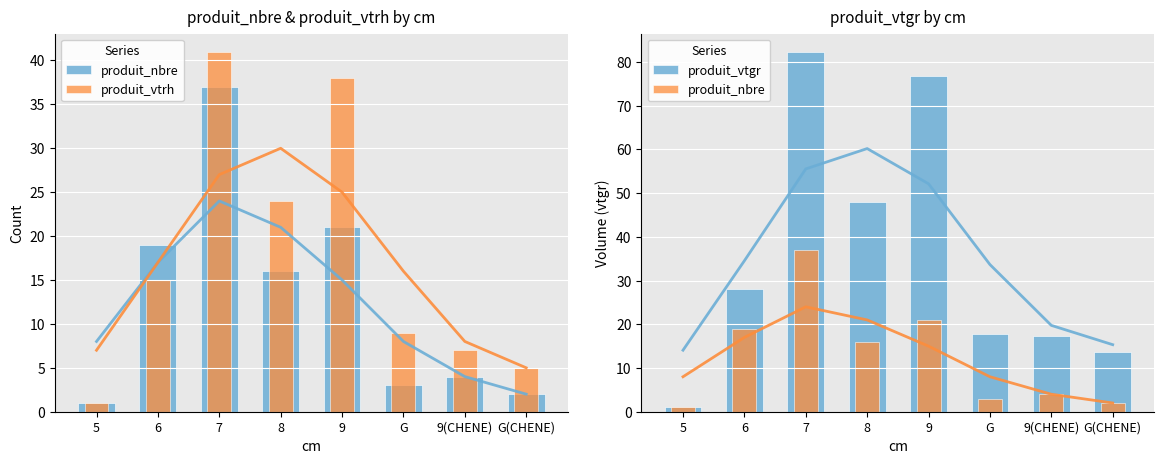

What is the value of the produit_nbre bar at the 3rd from the left?

37.0